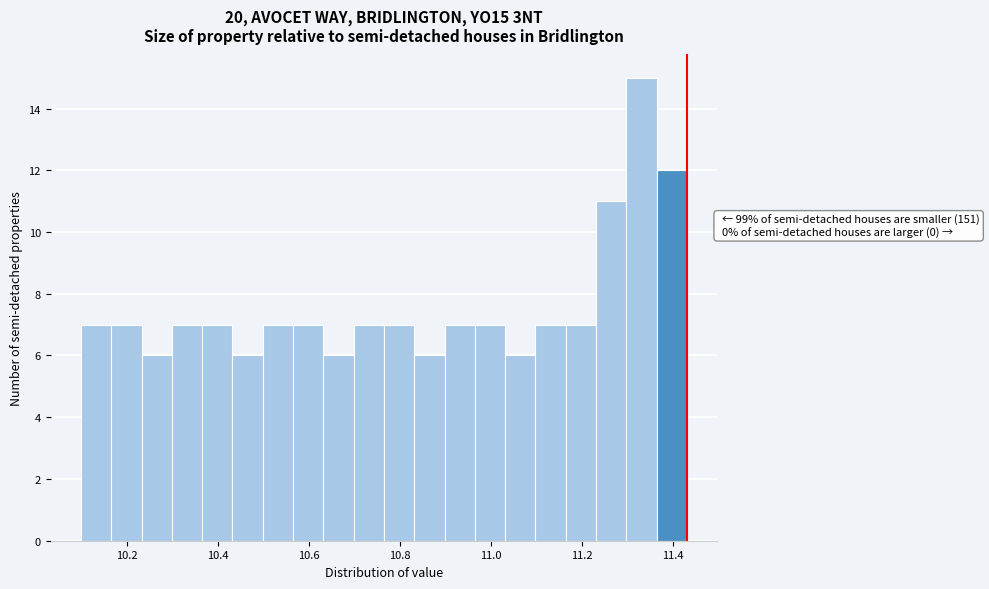

Read against the x-axis, roughly where is the centre of the tallest bar?

11.34